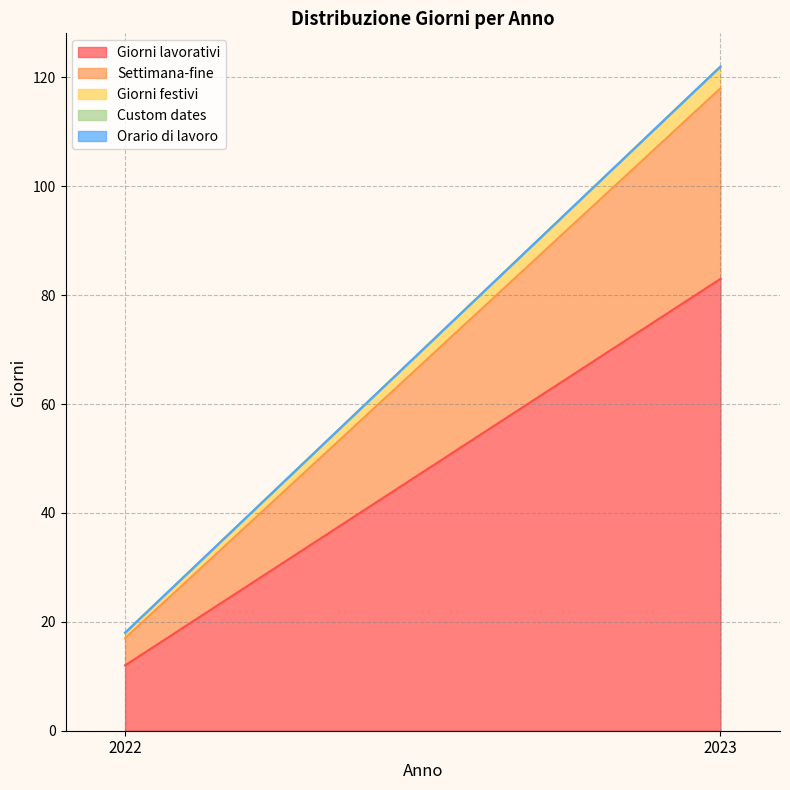

Reading left to right, extract all data points from this chart.

Giorni lavorativi: 12	83
Settimana-fine: 5	35
Giorni festivi: 1	4
Custom dates: 0	0
Orario di lavoro: 0	0